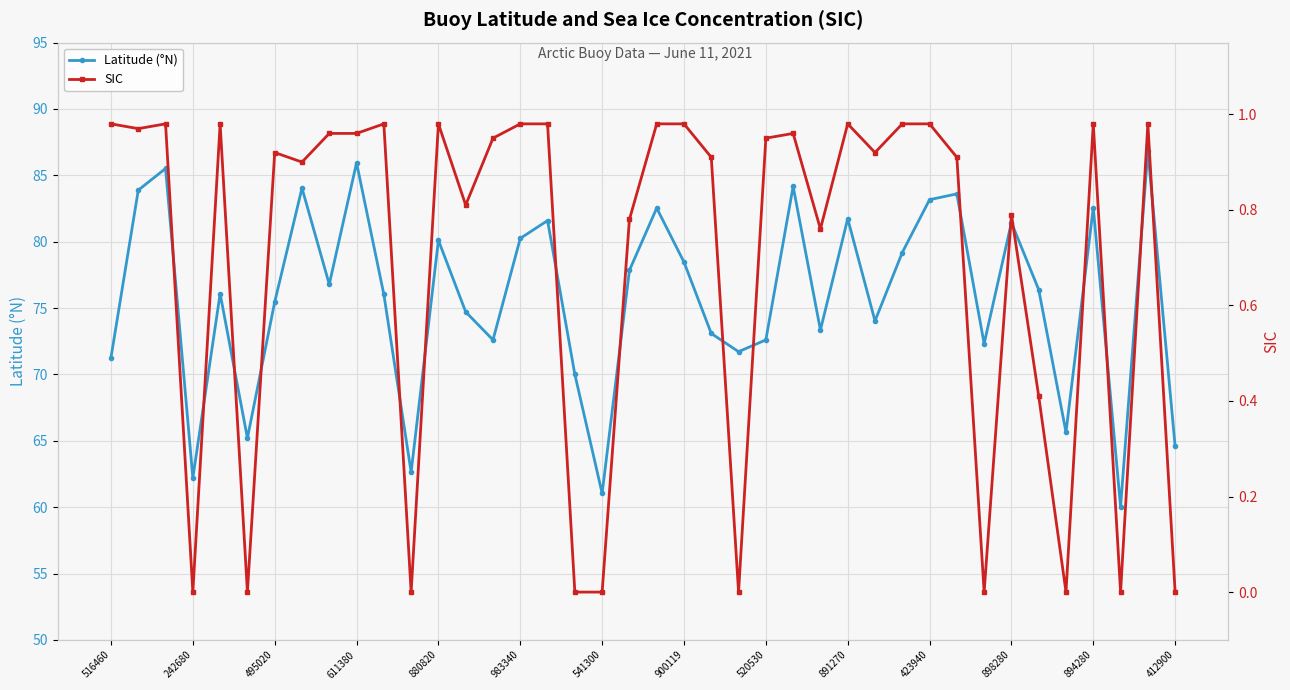

At which category does Latitude (°N) reach its first local valley?

242680